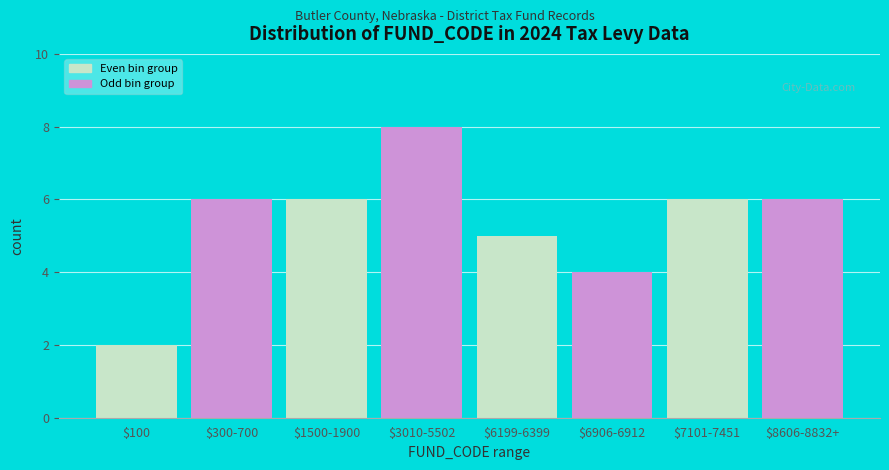

Reading left to right, transcribe all the data shown in this chart.

2	6	6	8	5	4	6	6